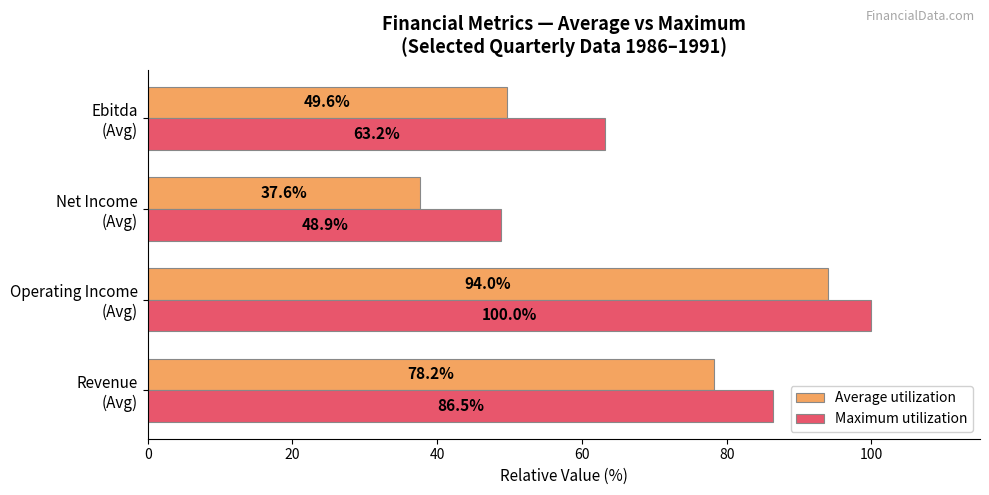

What is the smallest value displayed?

37.6